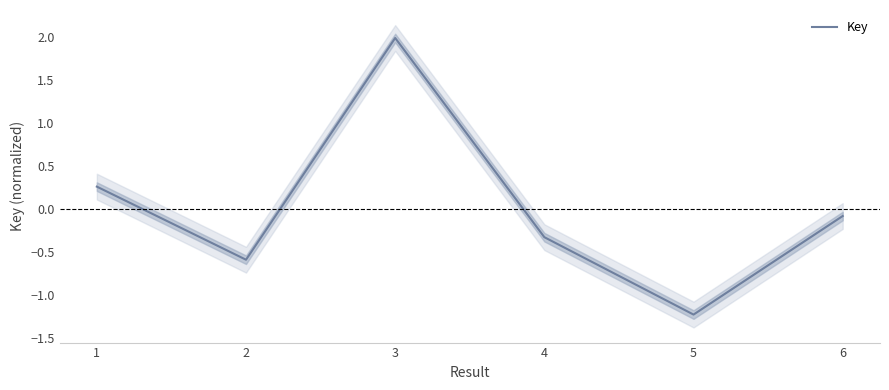

Rank the categories by value from lowest to highest.

5, 2, 4, 6, 1, 3